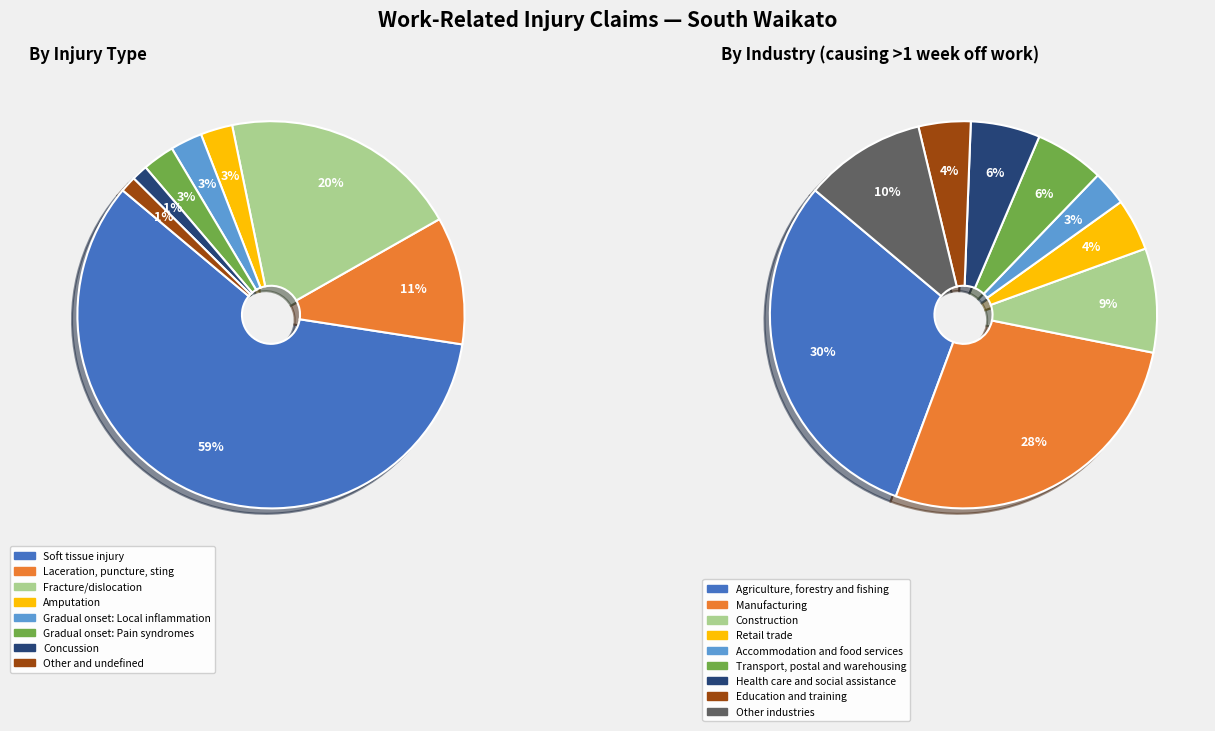

Which category has the biggest portion of the pie?

Agriculture, forestry and fishing